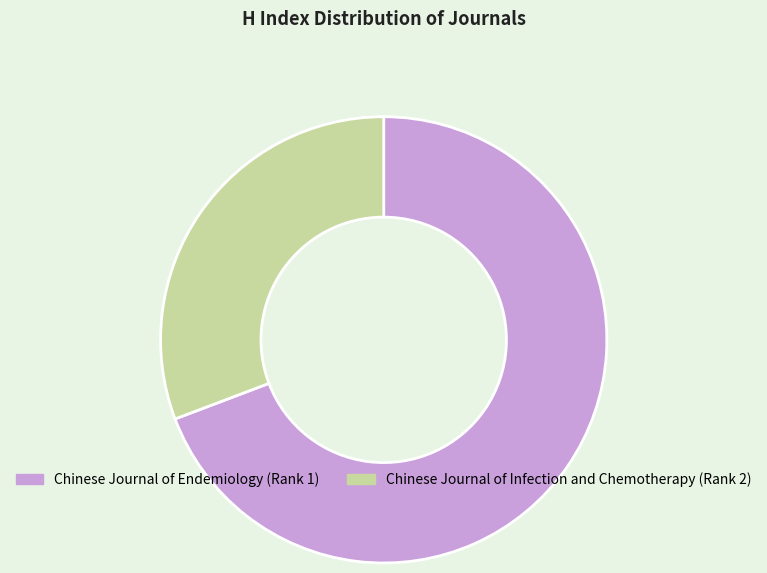

What is the majority slice?

Chinese Journal of Endemiology (Rank 1)